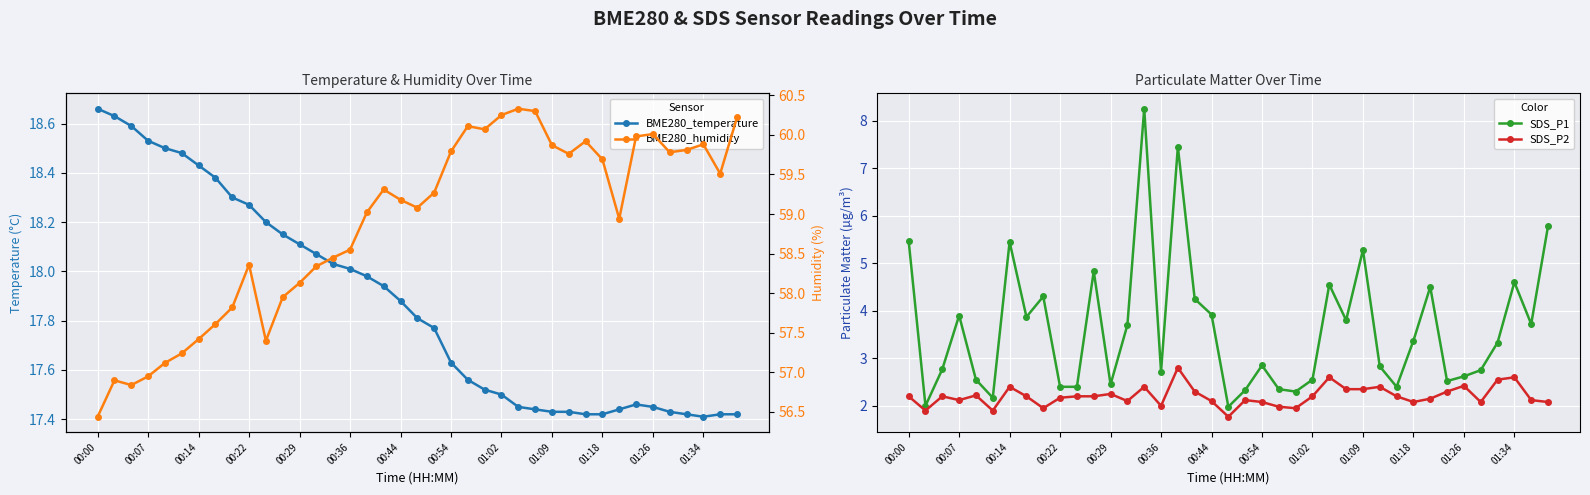

List the series in order of their peak value, lowest first.

SDS_P2, SDS_P1, BME280_temperature, BME280_humidity